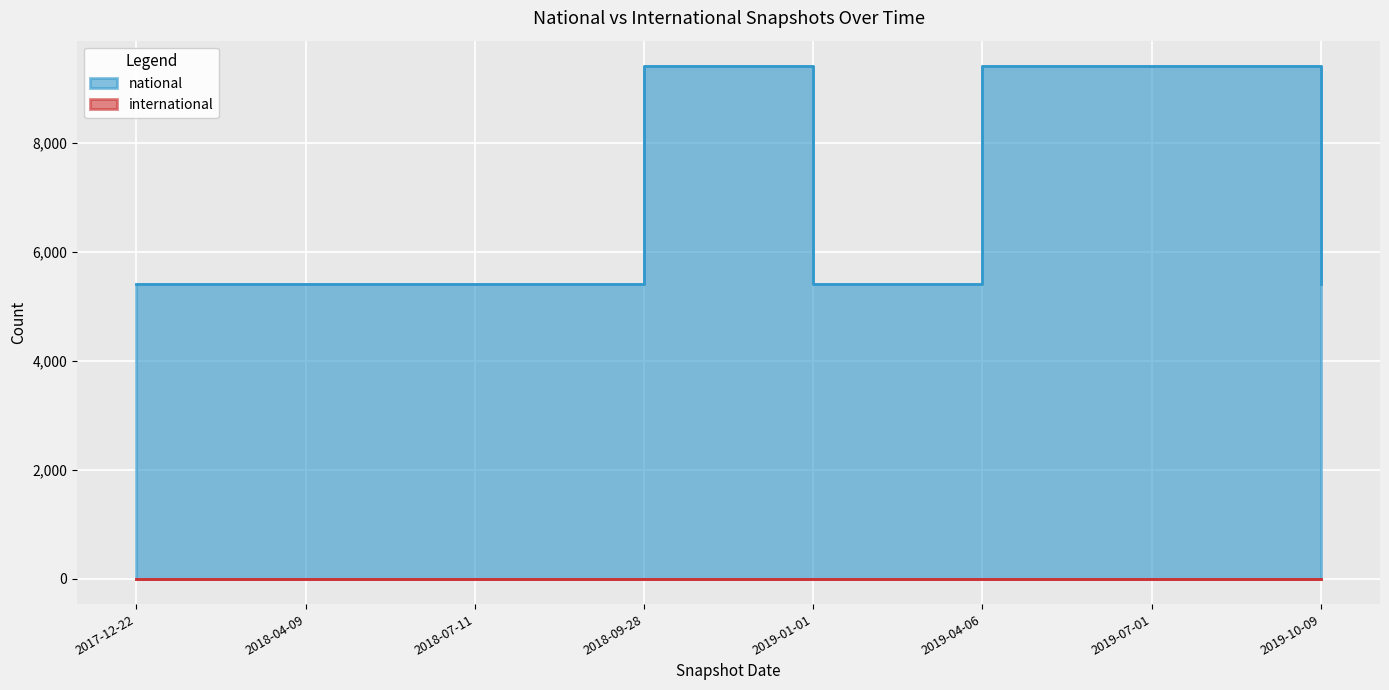

What is the average value?

6903